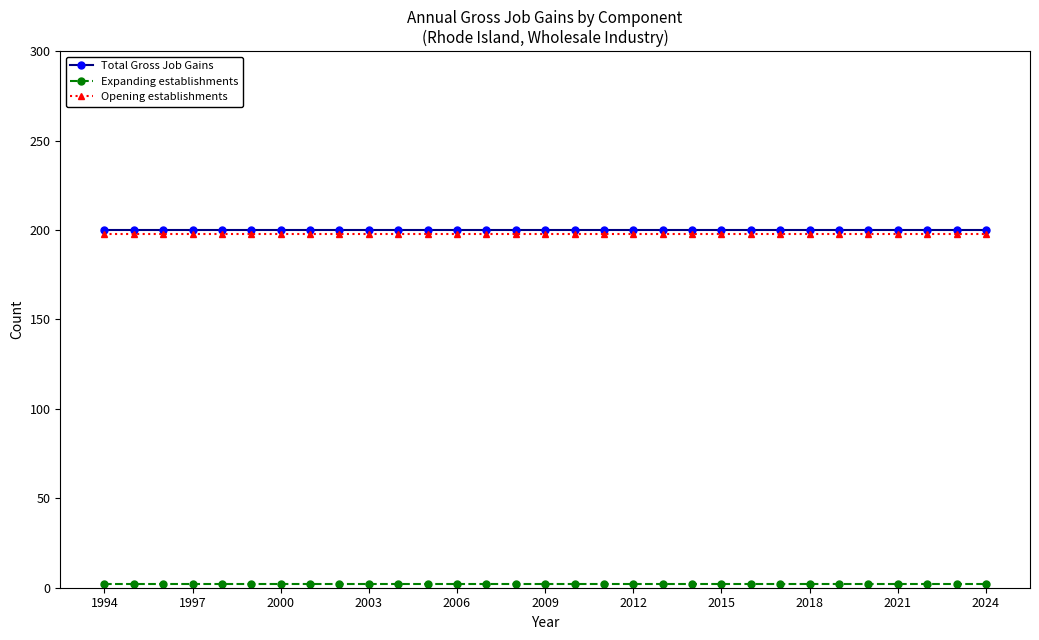

True or false: Expanding establishments and Total Gross Job Gains intersect in this chart.

False